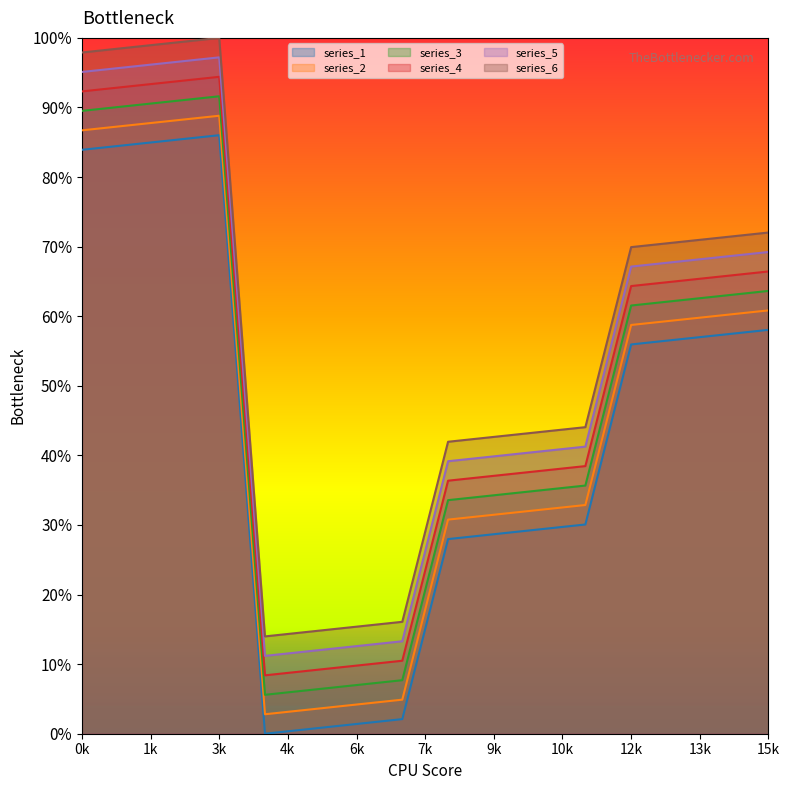

What are all the series names shown in the legend?

series_1, series_2, series_3, series_4, series_5, series_6